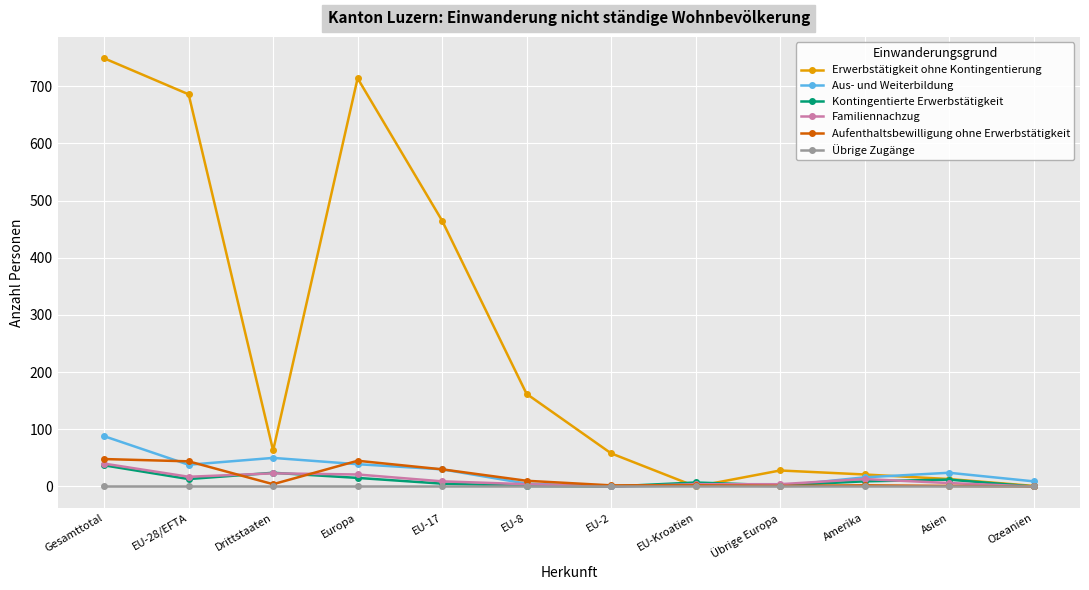

True or false: Familiennachzug has a value of 23 at Drittstaaten.

True